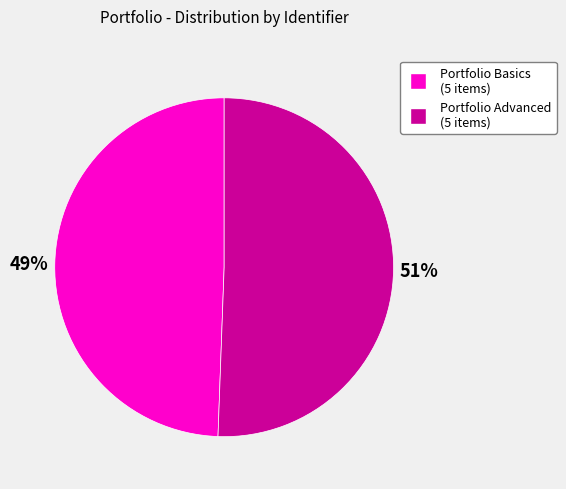

Approximately how many times larger is the value at Portfolio Basics (5 items) compared to Portfolio Advanced (5 items)?

1.0